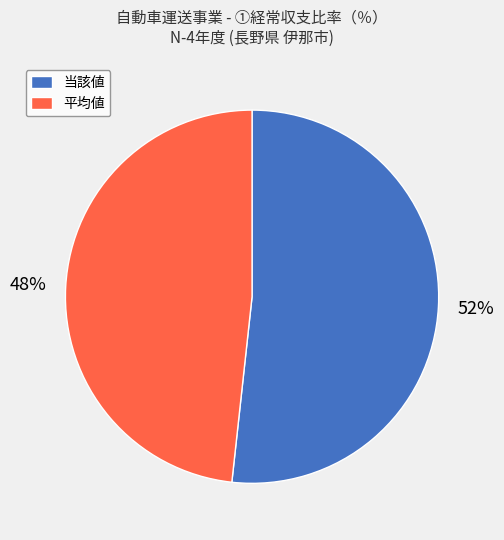

Between 当該値 and 平均値, which is larger?

当該値